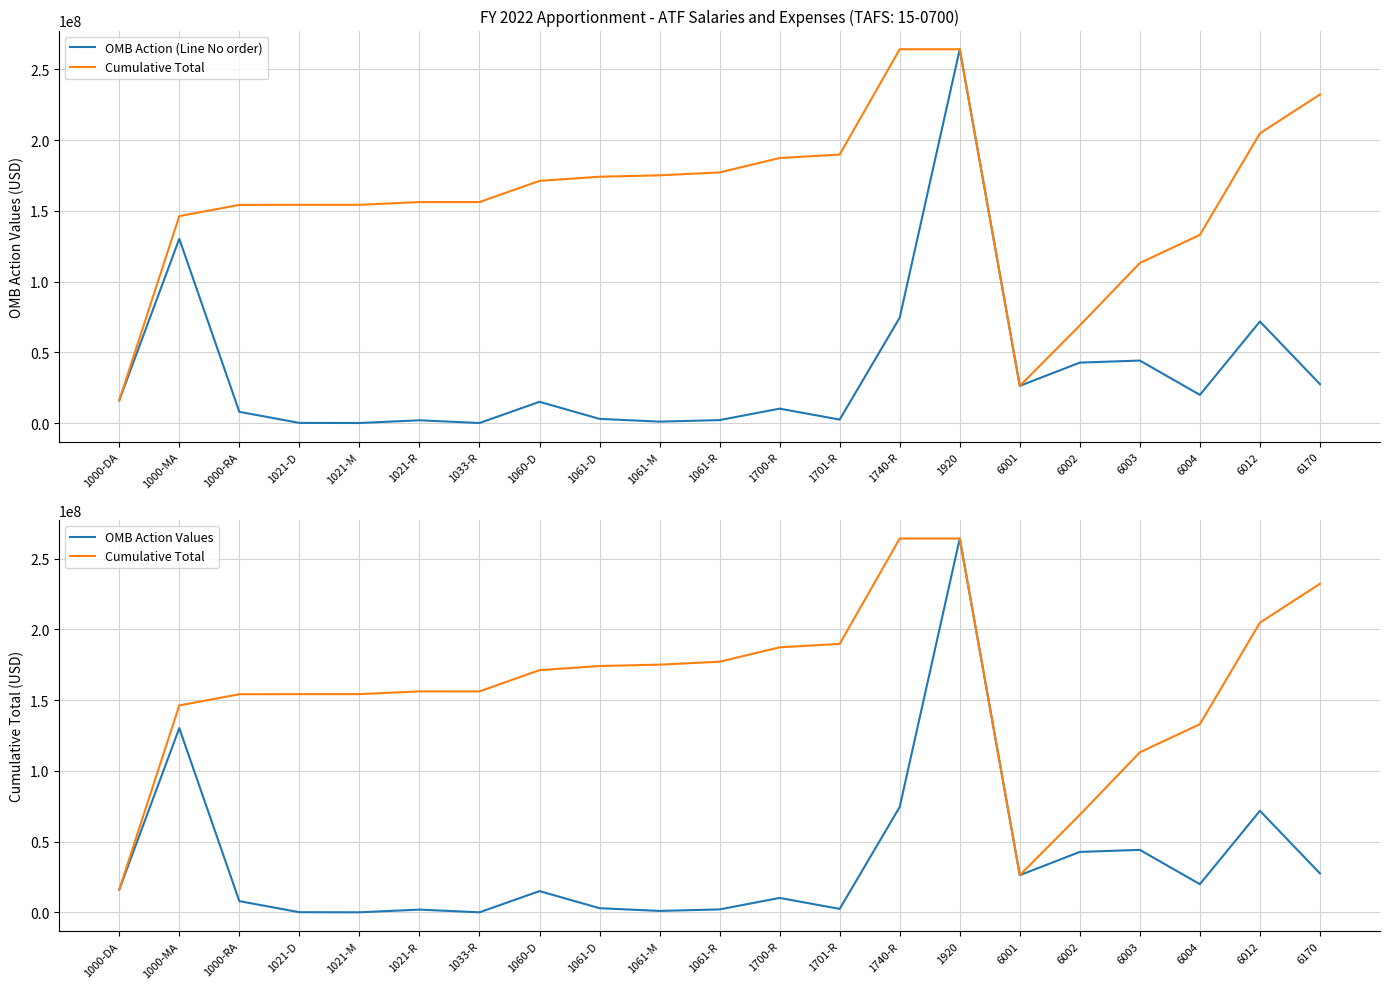

What is the lowest value of the OMB Action (Line No order) series?

5522